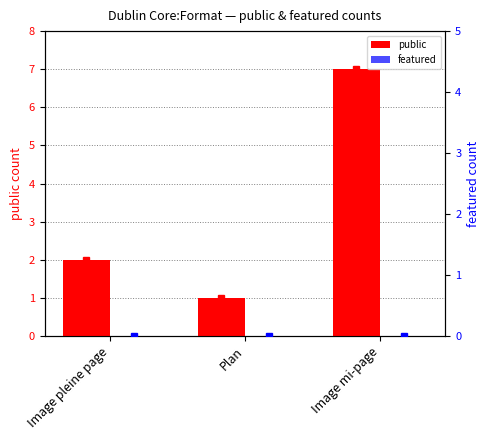

Is the value of public at Plan greater than the value of featured at Image pleine page?

Yes